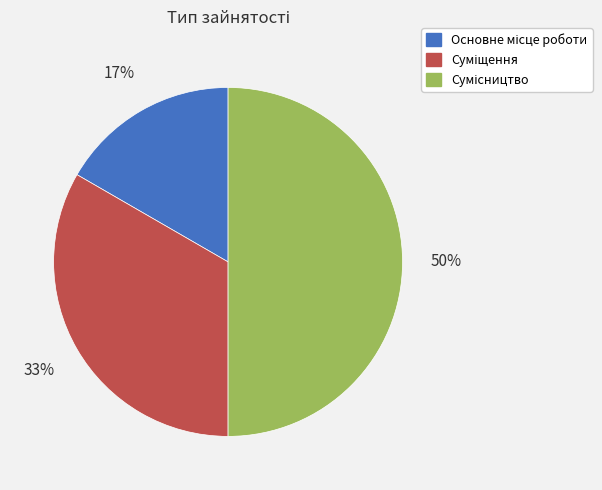

To the nearest percent, what is the difference between the largest and smallest slice percentages?

33%